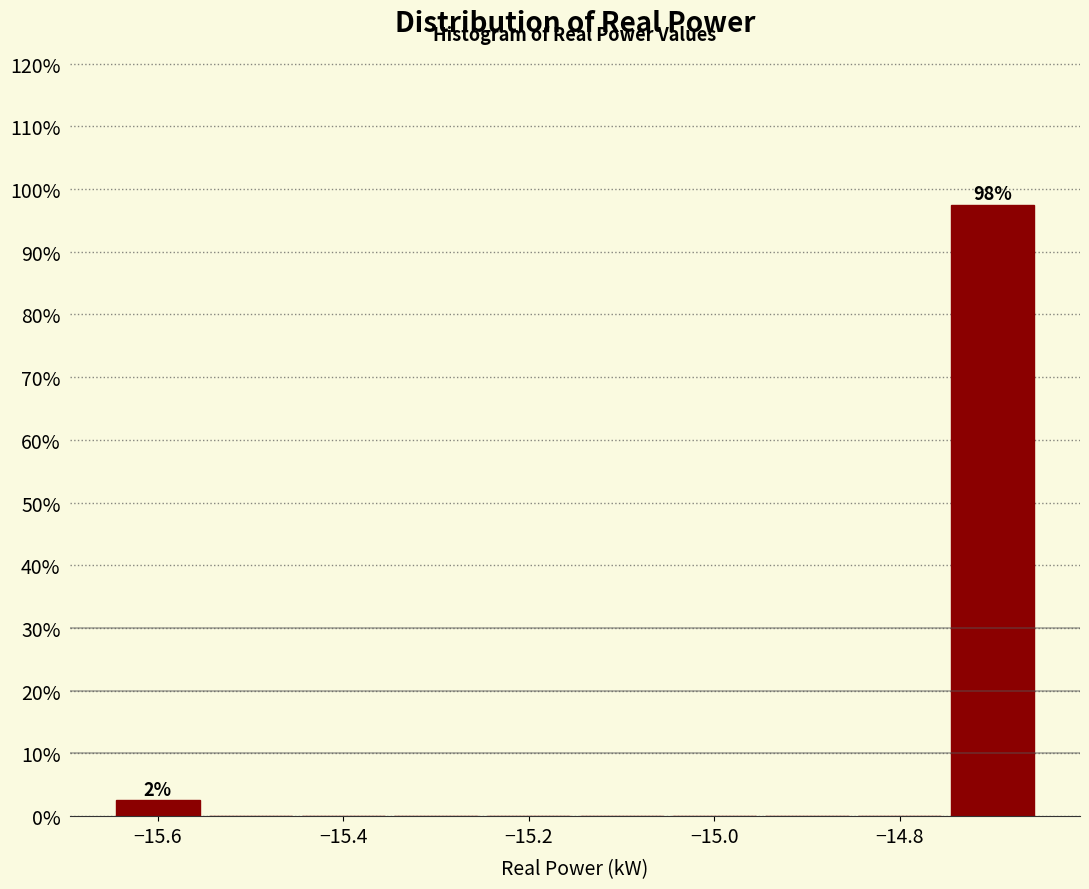

Over which range of the x-axis is the bar tallest?

-14.75 to -14.65